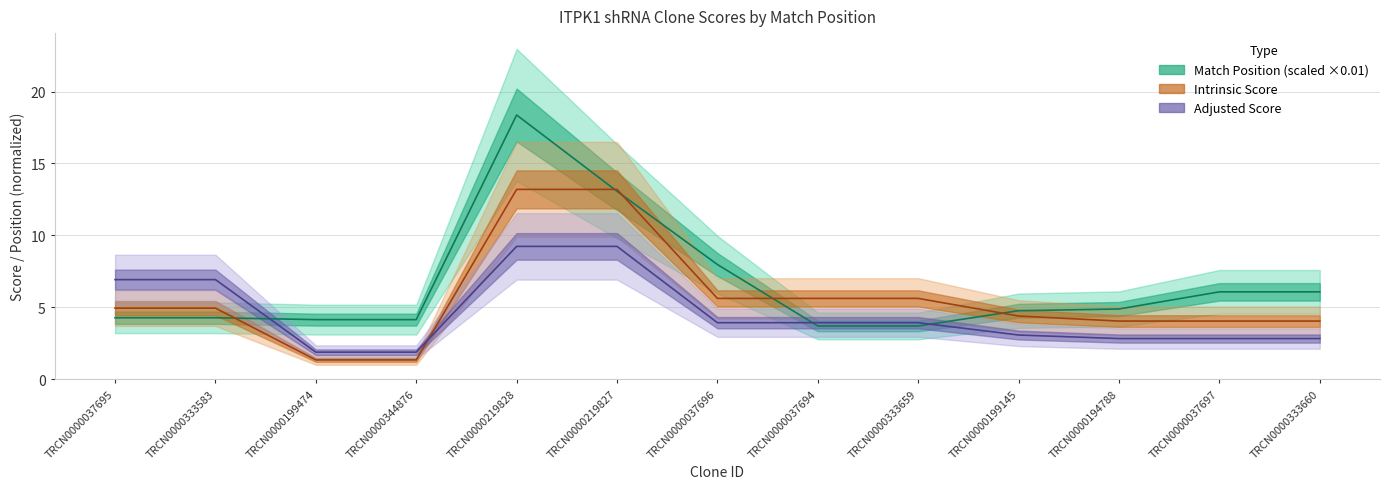

List the labels in order of Match Position value, largest first.

TRCN0000219828, TRCN0000219827, TRCN0000037696, TRCN0000037697, TRCN0000333660, TRCN0000194788, TRCN0000199145, TRCN0000037695, TRCN0000333583, TRCN0000199474, TRCN0000344876, TRCN0000037694, TRCN0000333659